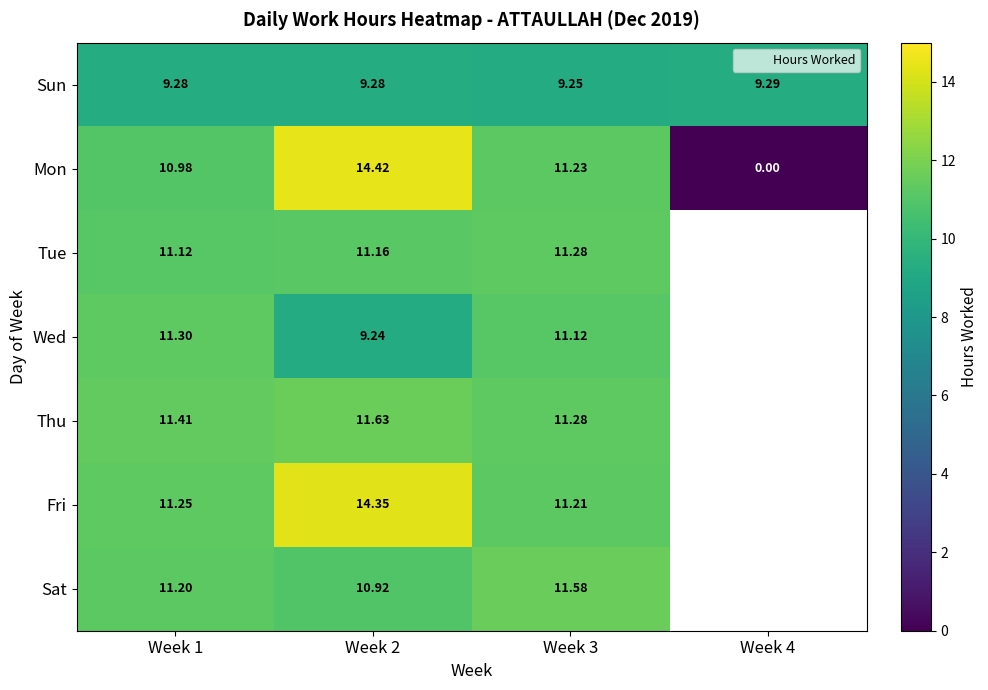

How many values in the Sat series exceed 11?

2